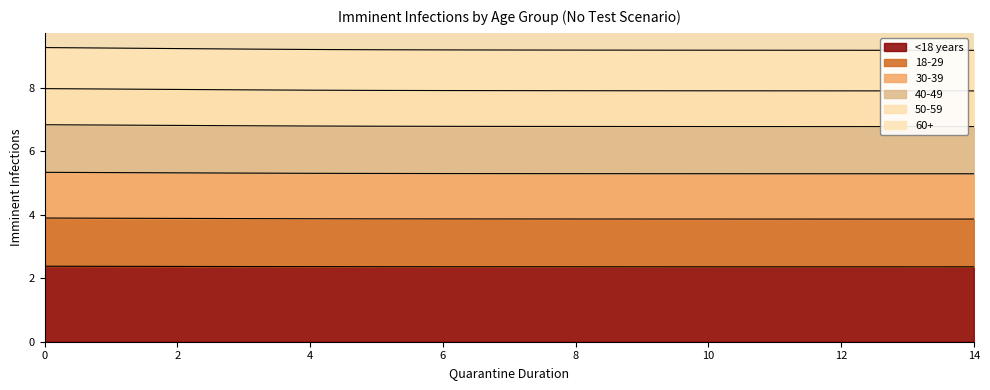

True or false: <18 years and 60+ cross at least once.

False